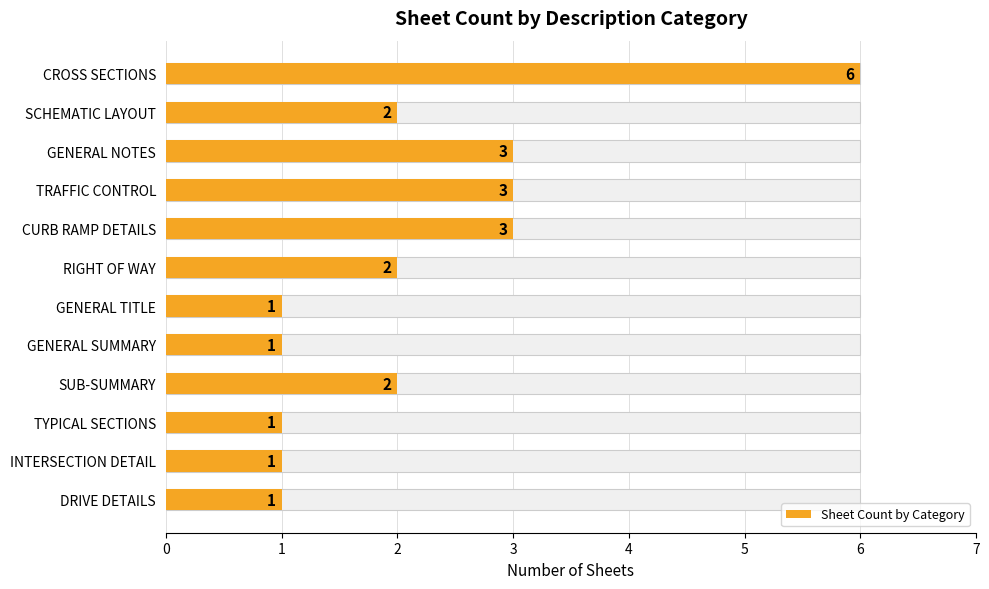

How many categories are shown in the chart?

12